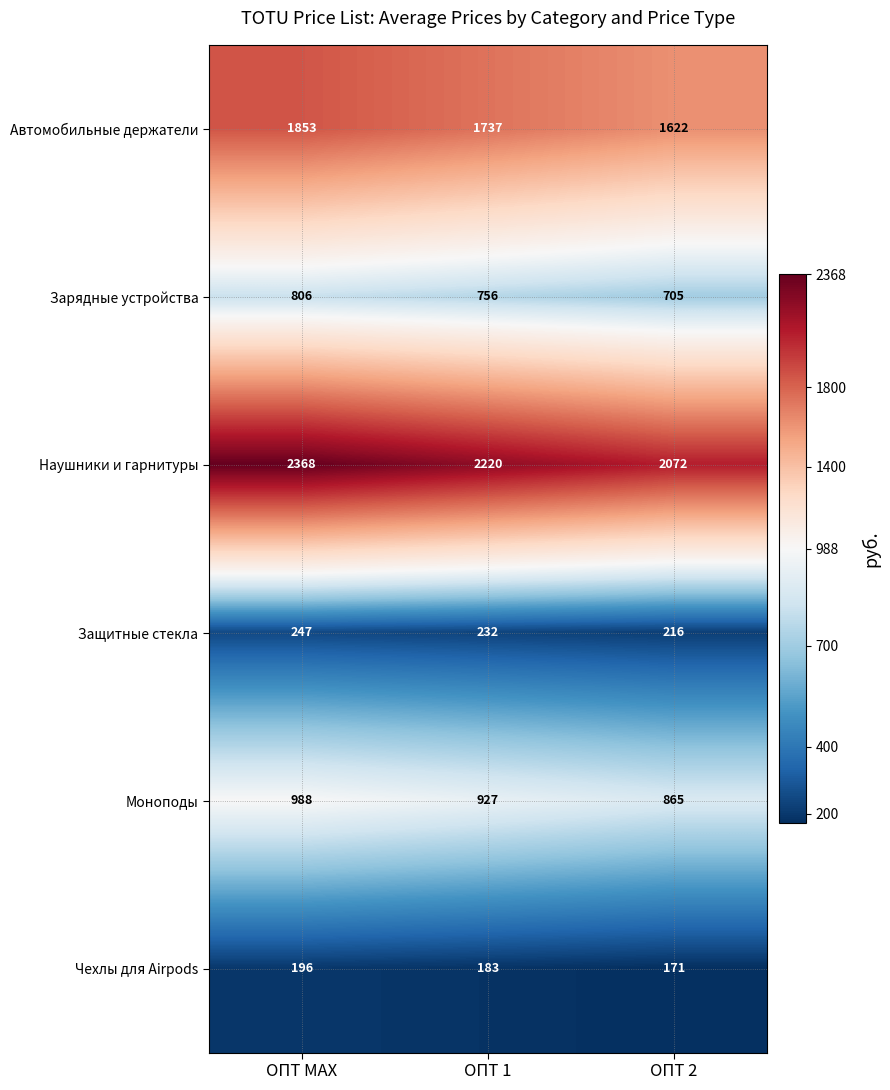

Which series has the largest range (max minus min)?

Наушники и гарнитуры